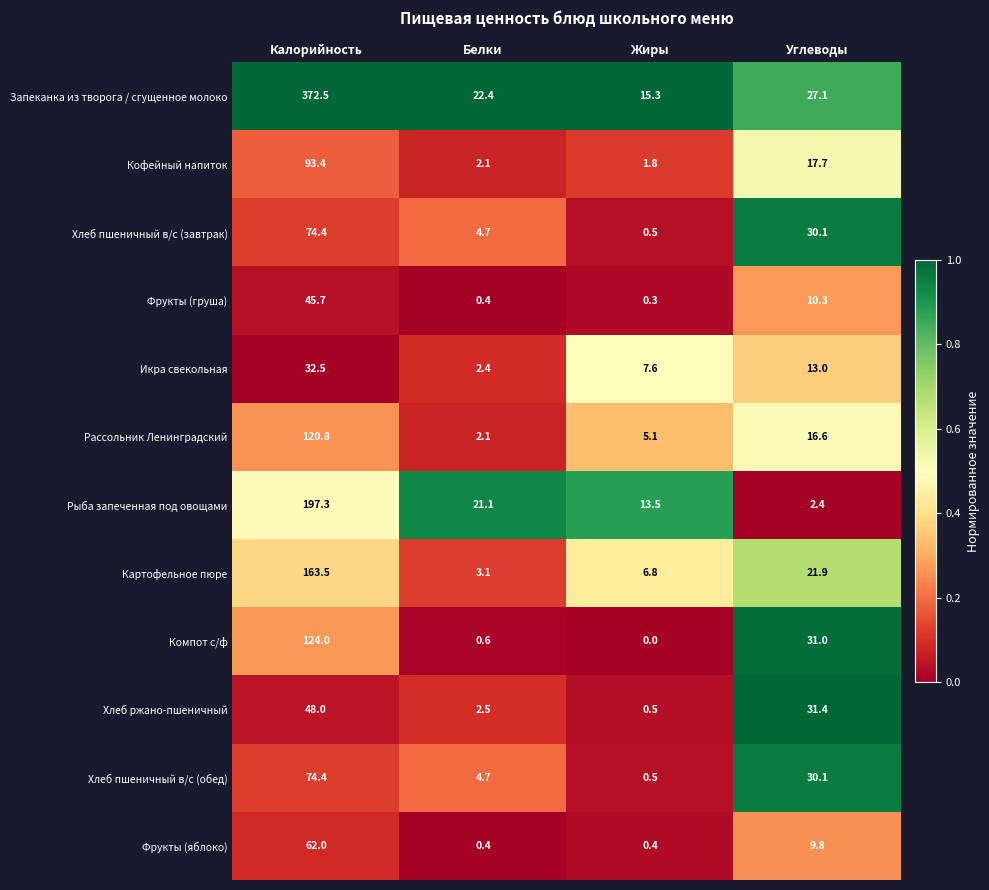

Is it true that Компот с/ф equals 0.6 at Белки?

True